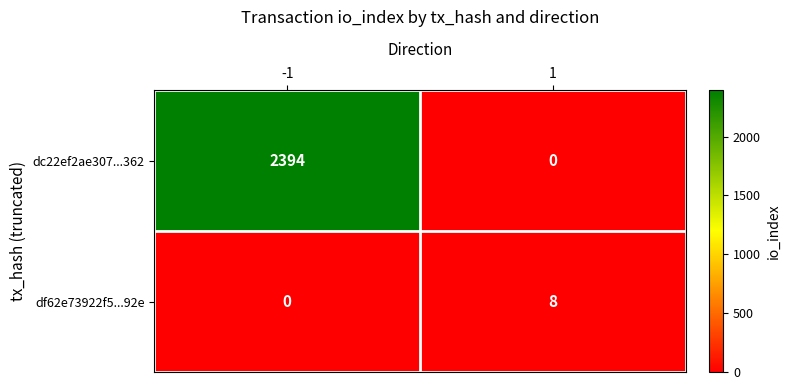

Reading right to left, list all the values displayed in this chart.

dc22ef2ae307...362: 1=0	-1=2394
df62e73922f5...92e: 1=8	-1=0